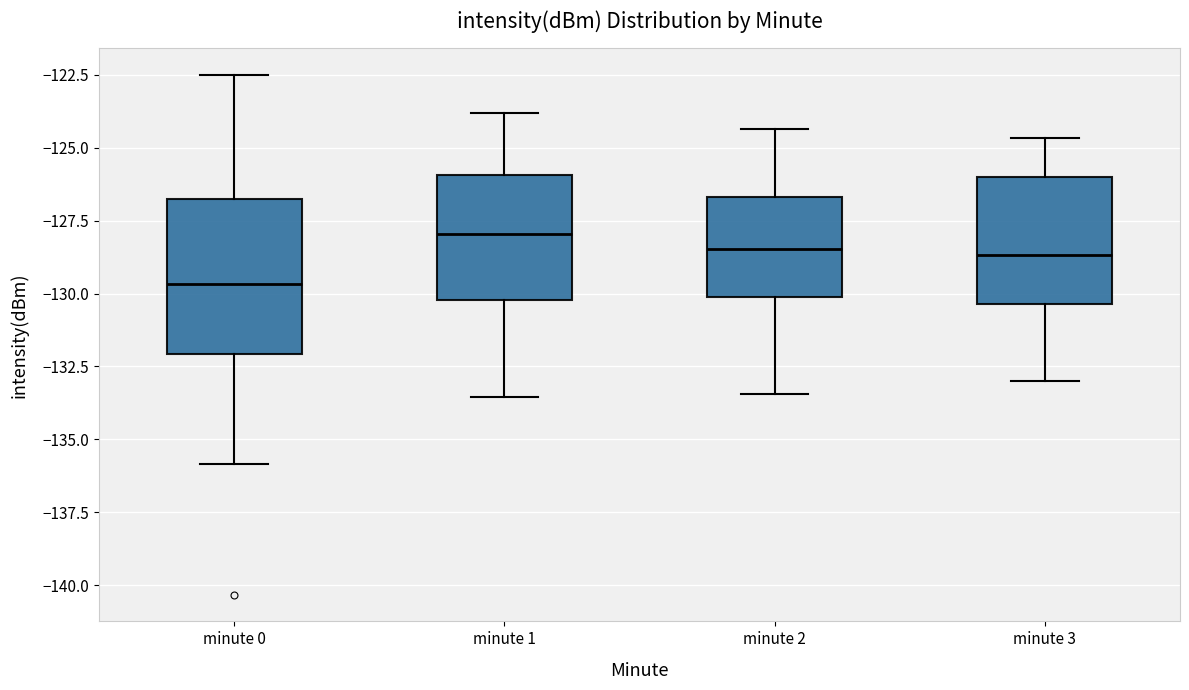

Comparing the boxes themselves (not the whiskers), which one is the tallest?

minute 0